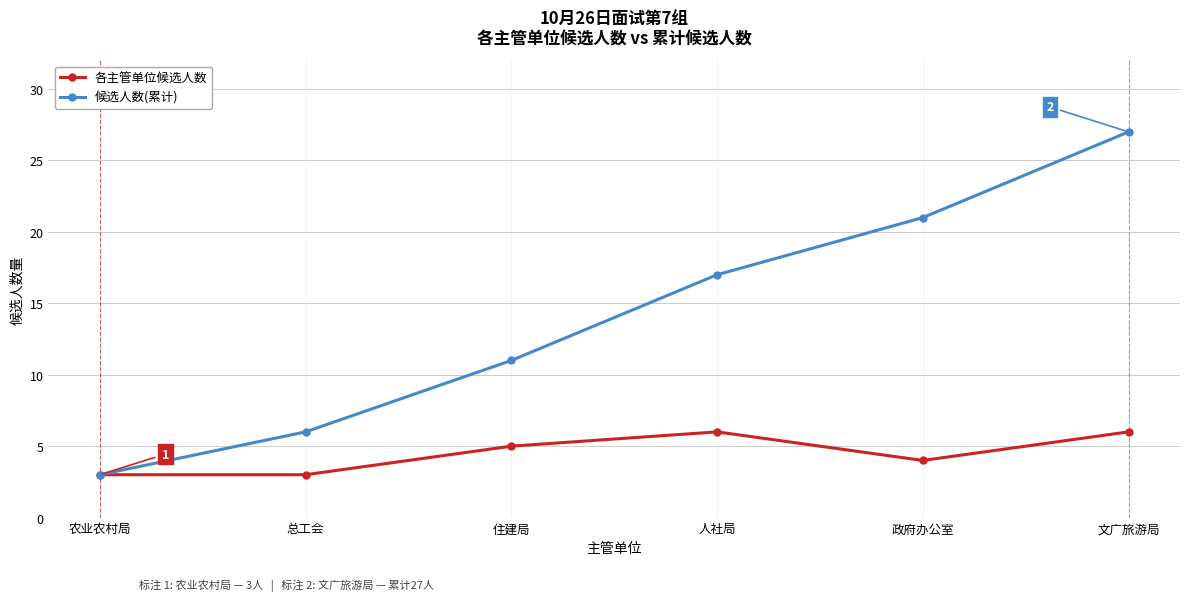

At which label is 候选人数(累计) closest to 15?

人社局